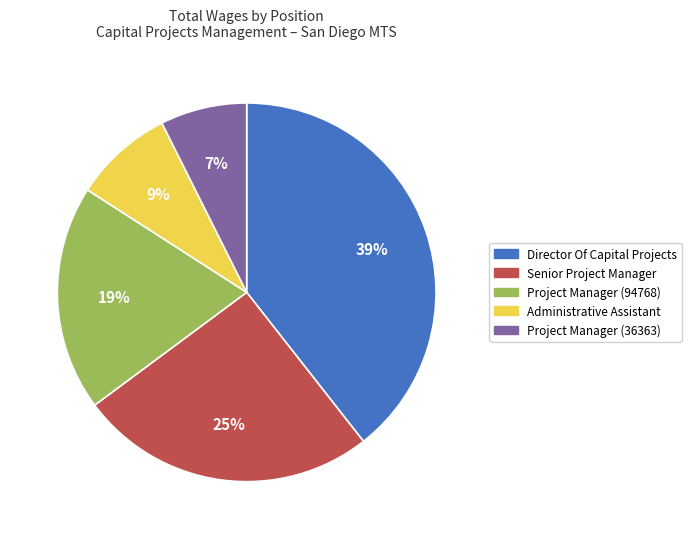

What percentage is the Project Manager (36363) slice, to the nearest percent?

7%